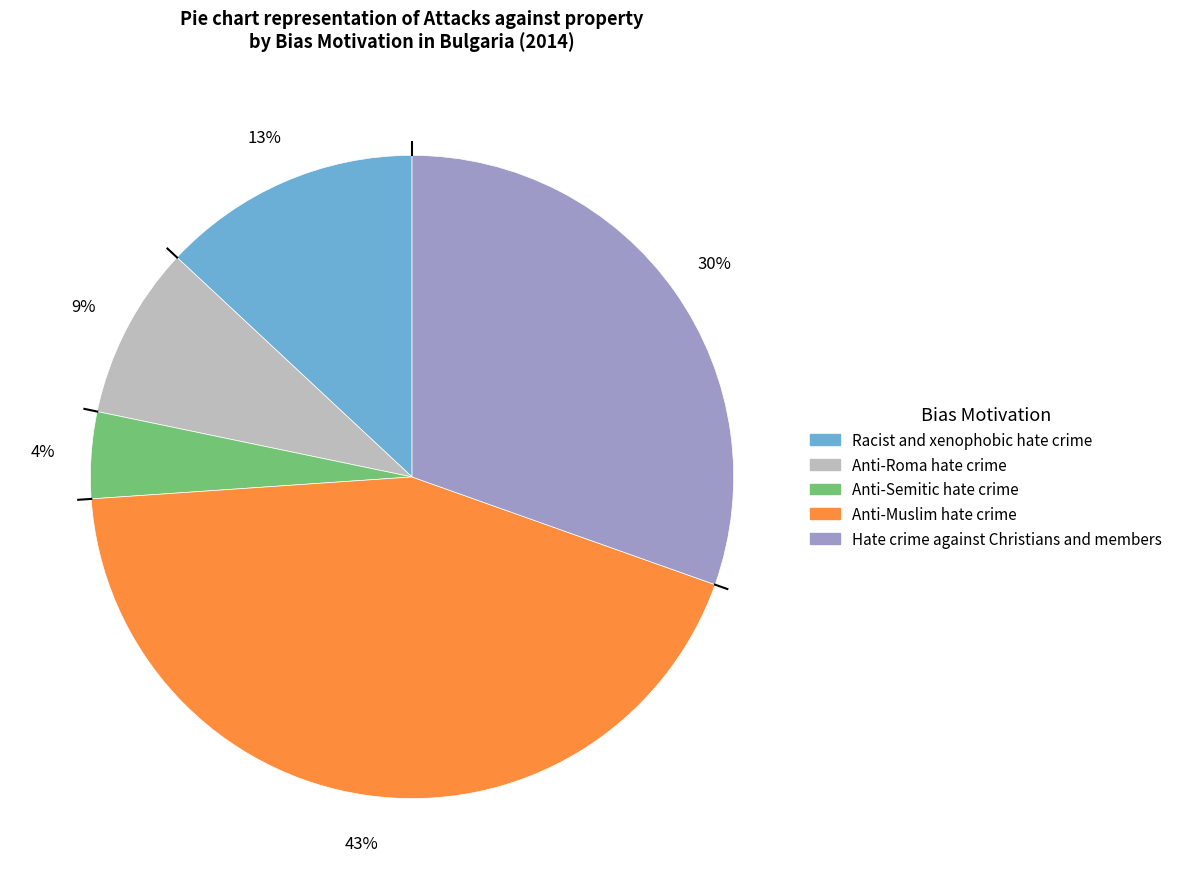

Which category has the biggest portion of the pie?

Anti-Muslim hate crime